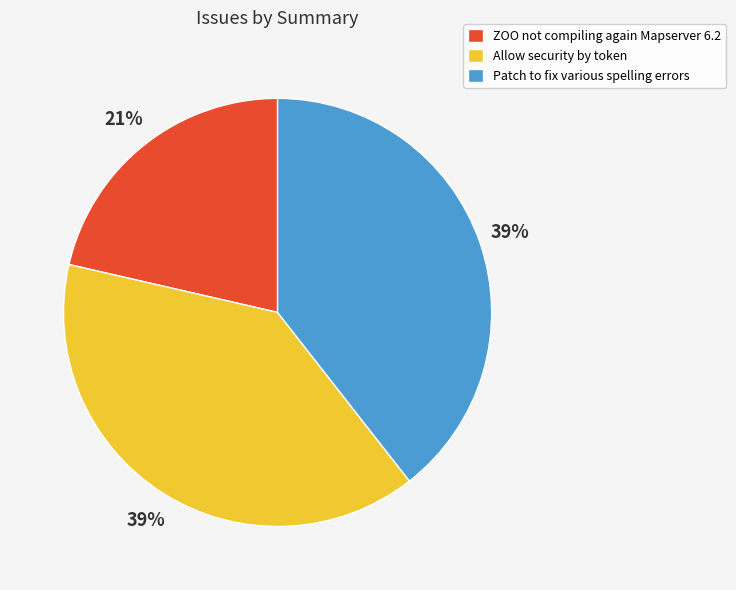

Is Allow security by token the majority of the pie?

No